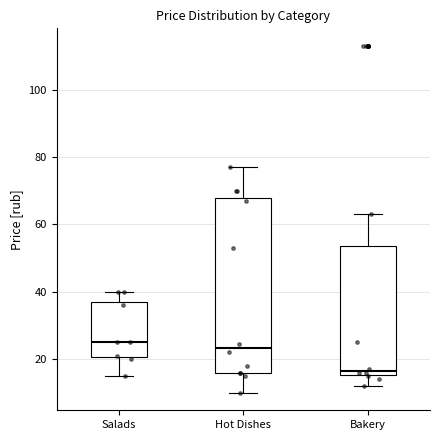

Which box is the tallest, from its lower edge to its upper edge?

Hot Dishes